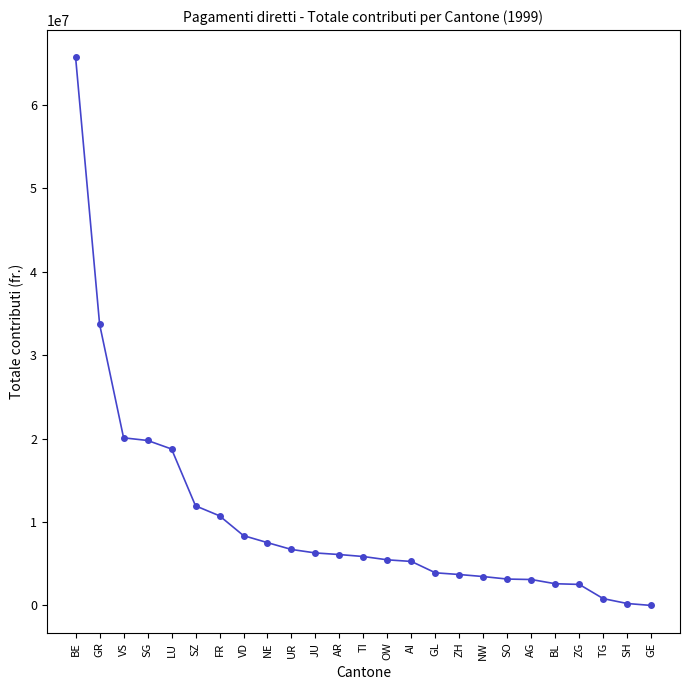

Approximately how many times larger is the value at UR compared to SO?

2.1